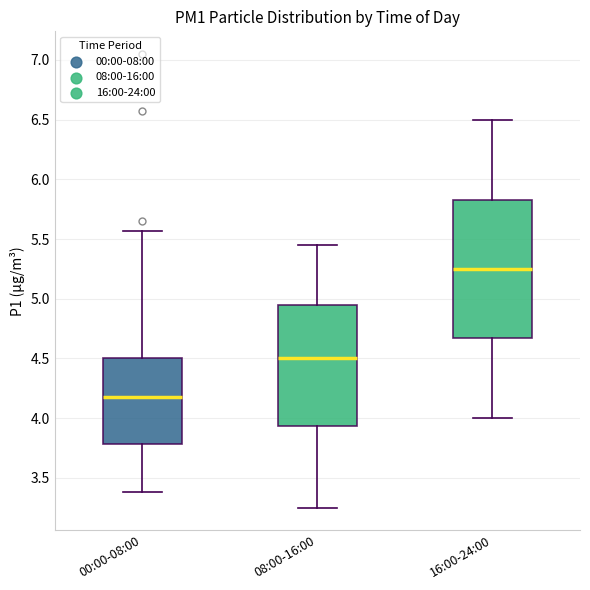

Where does the upper whisker of the box for 00:00-08:00 end on the y-axis? The values are not printed on the chart, so give them approximately, as read against the axis.

5.55